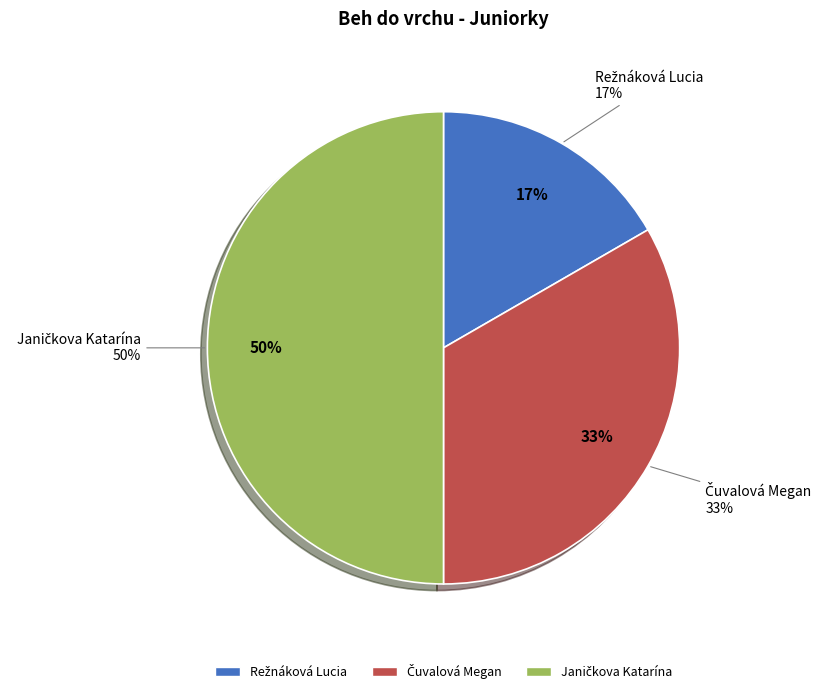

To the nearest percent, what is the combined percentage of Janičkova Katarína and Čuvalová Megan?

83%